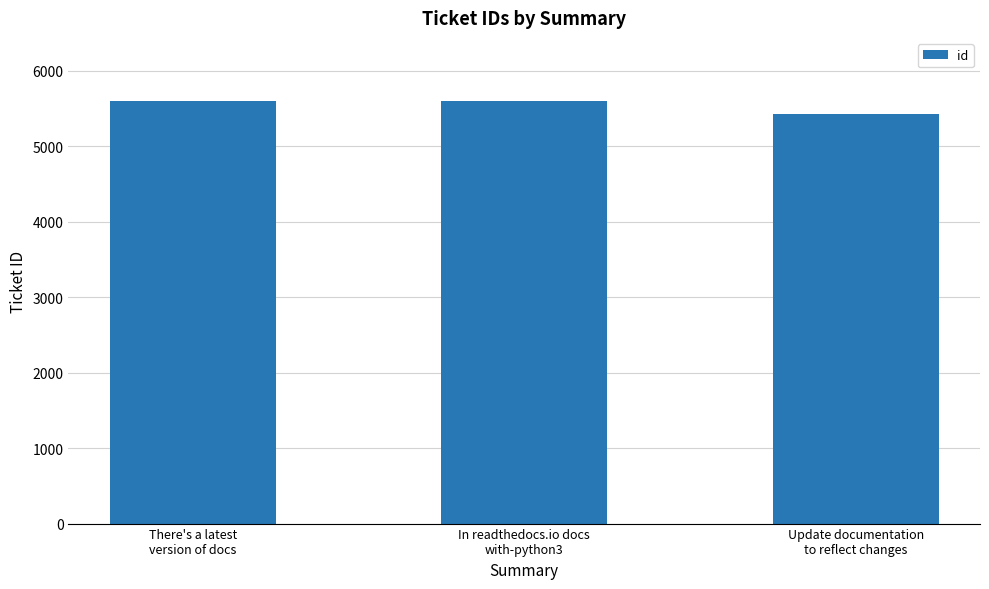

What is the change in value from There's a latest
version of docs to Update documentation
to reflect changes?

-168